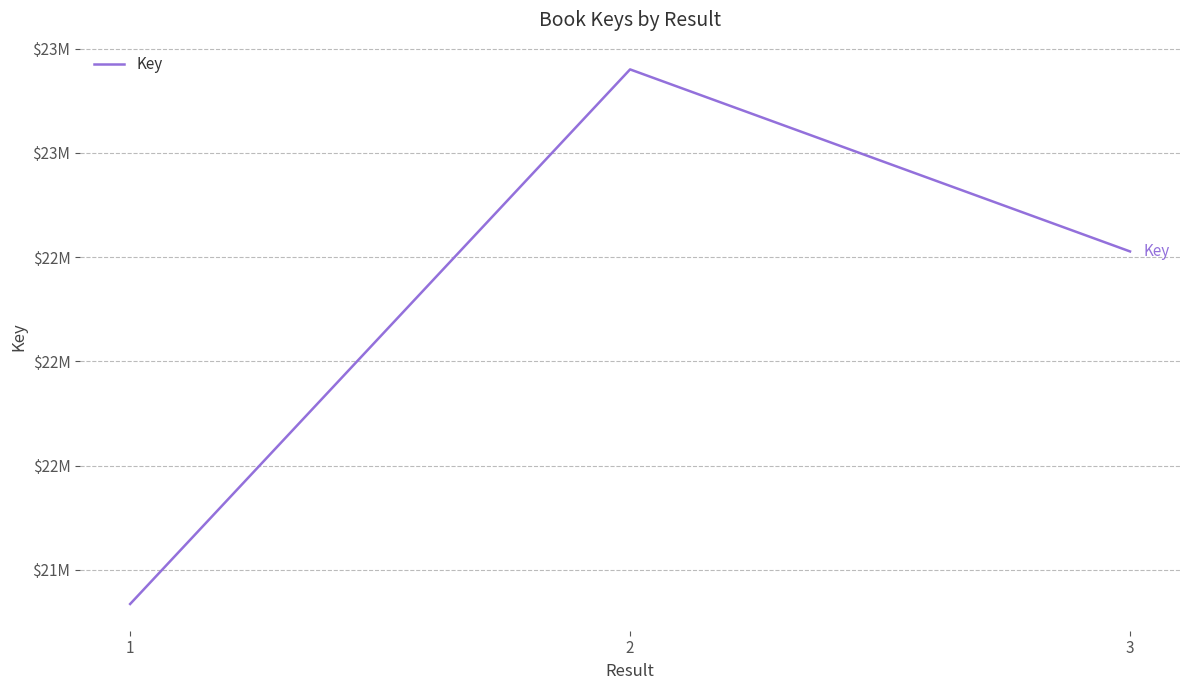

What is the value of the 3rd point from the left?

22421624